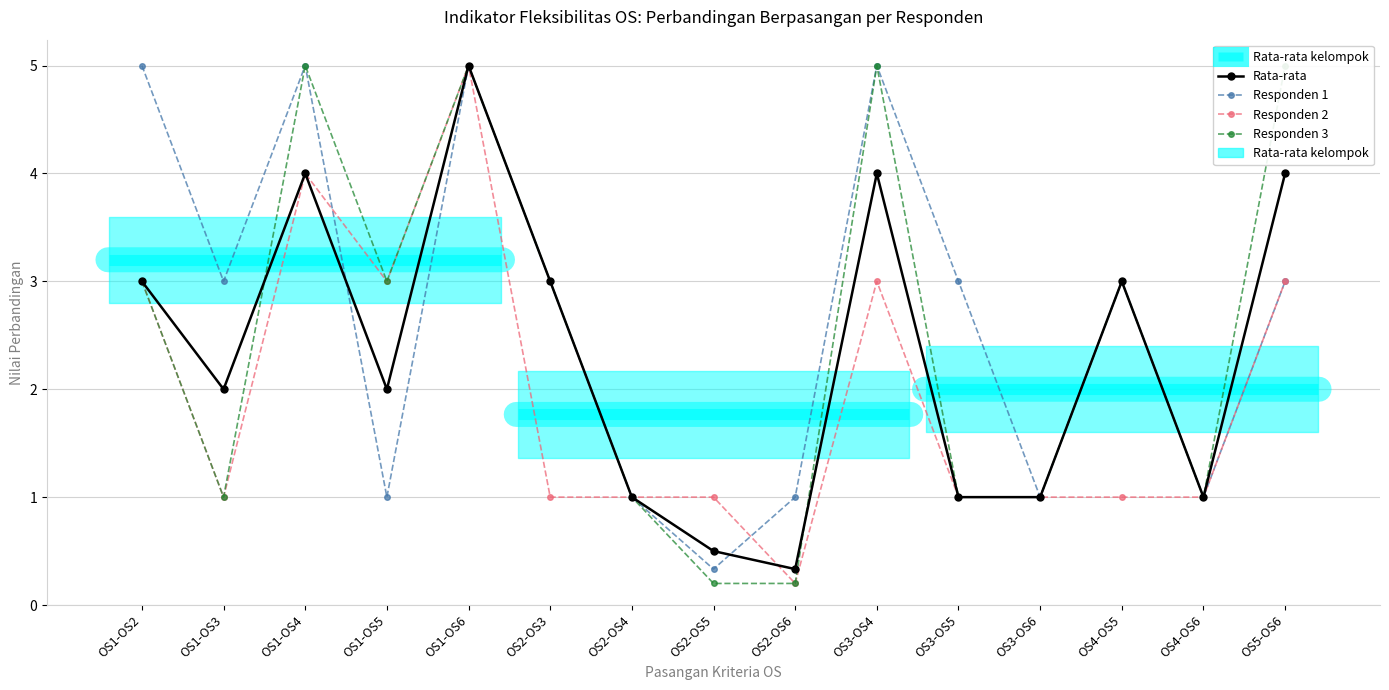

Between OS2-OS3 and OS3-OS5, which series saw the biggest shift?

Rata-rata